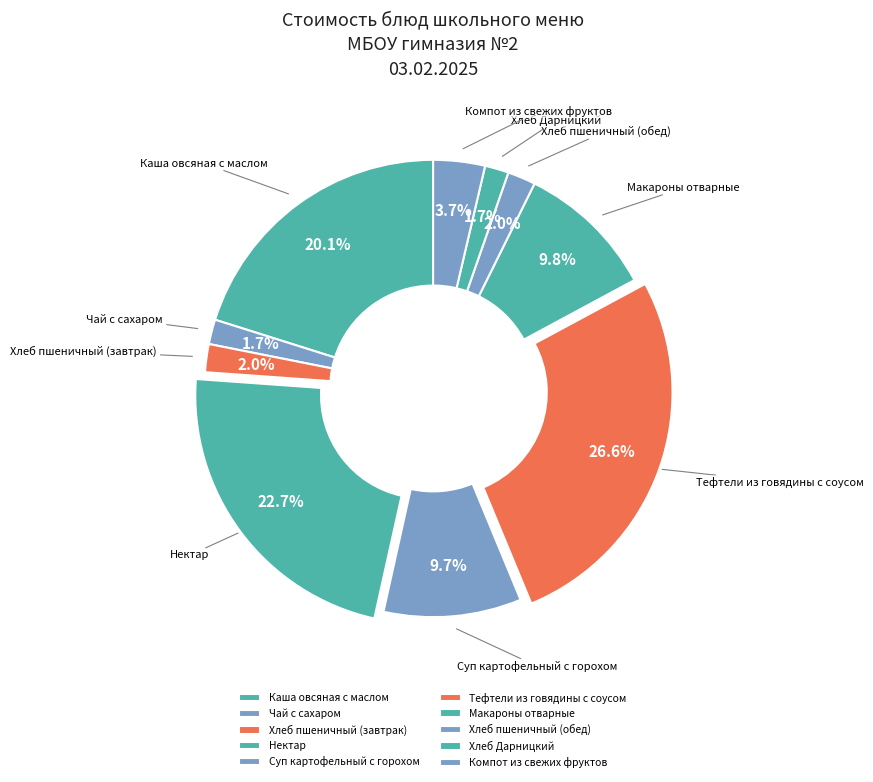

Is there any slice that represents more than half of the pie?

No